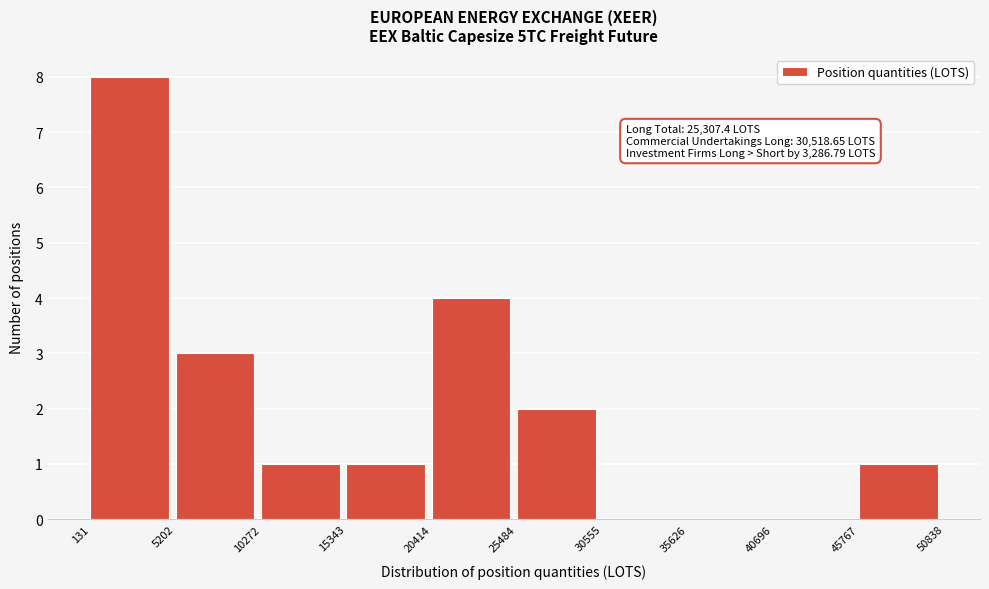

Over which range of the x-axis is the bar tallest?

131 to 5202